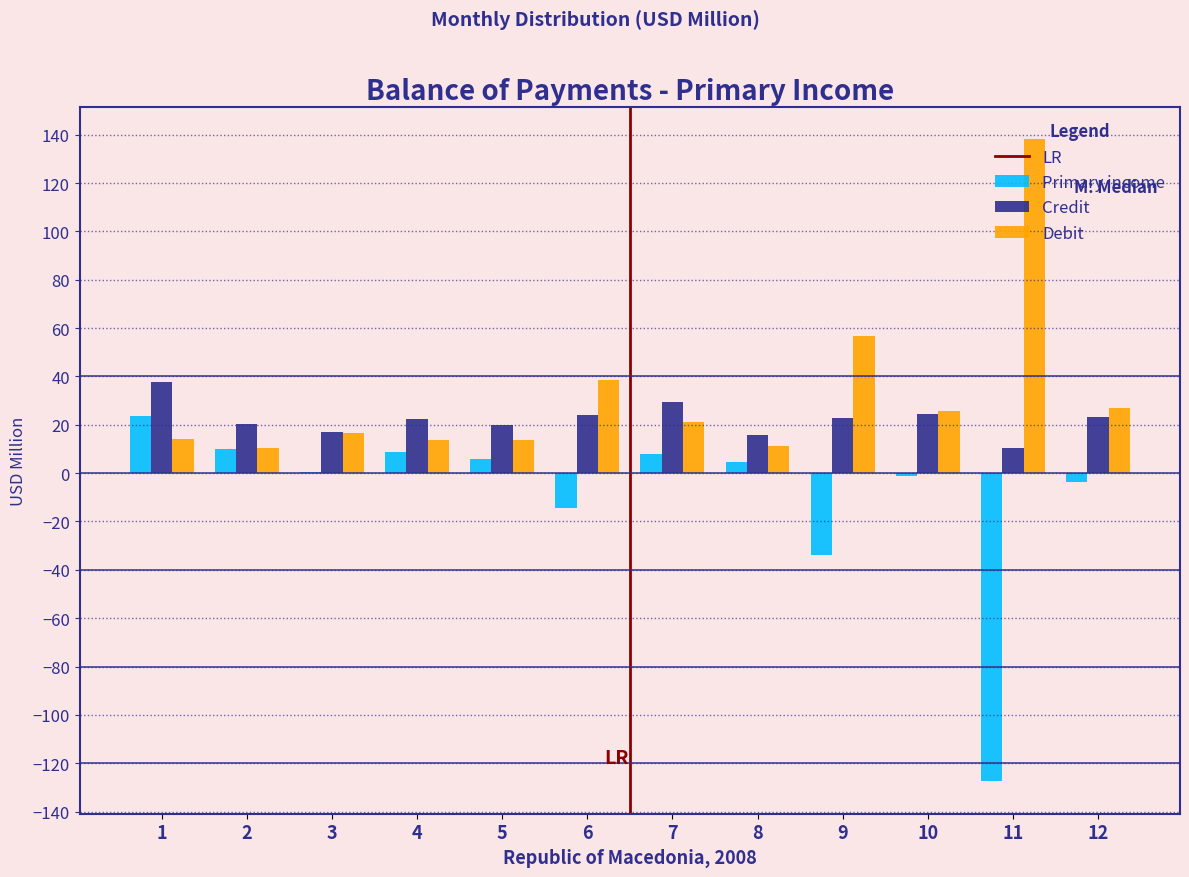

What is the sum of the Debit values at 2 and 5?

24.4